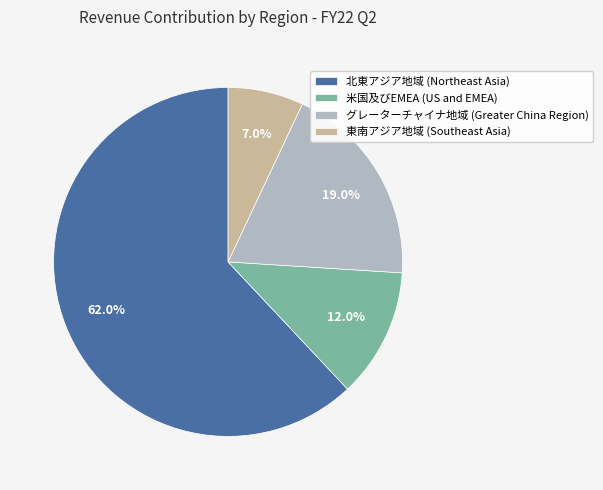

To the nearest percent, what is the difference between the 北東アジア地域 (Northeast Asia) and 米国及びEMEA (US and EMEA) slice percentages?

50%